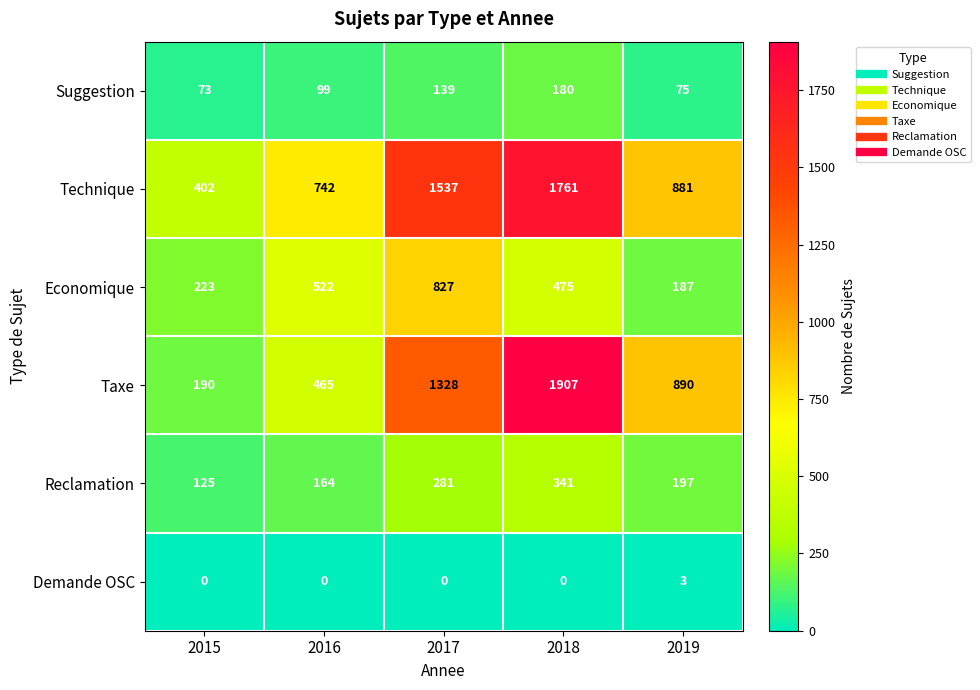

What is the total value across all series at 2018?

4664